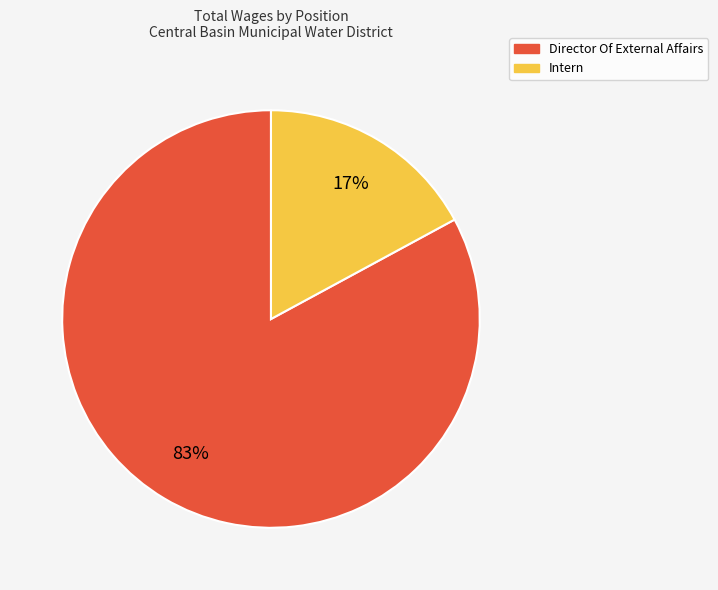

To the nearest percent, what is the combined percentage of Intern and Director Of External Affairs?

100%